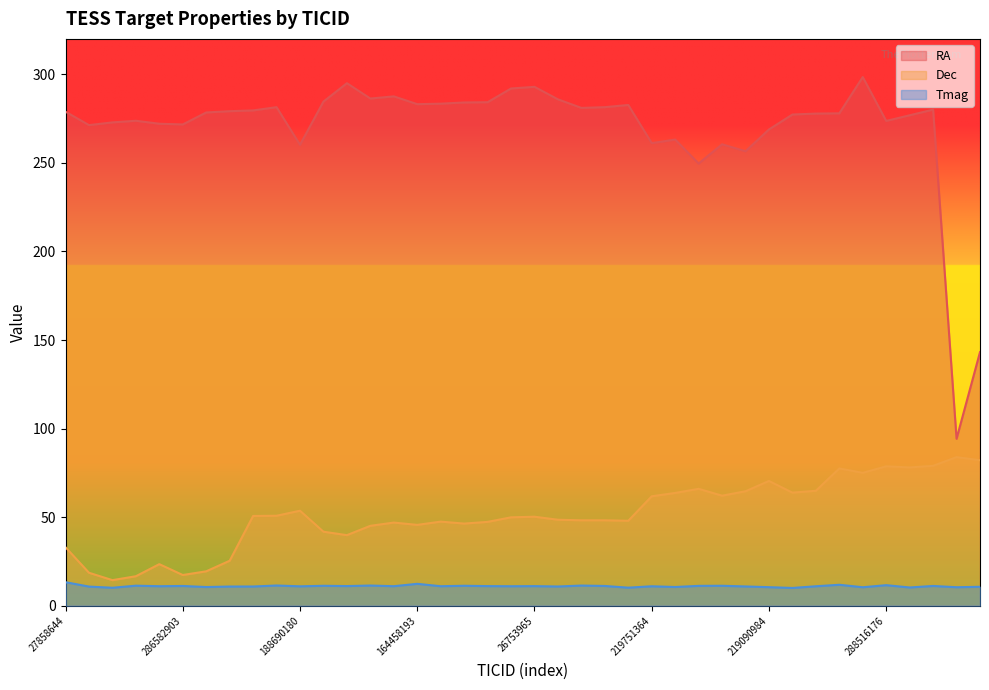

What are all the series names shown in the legend?

RA, Dec, Tmag